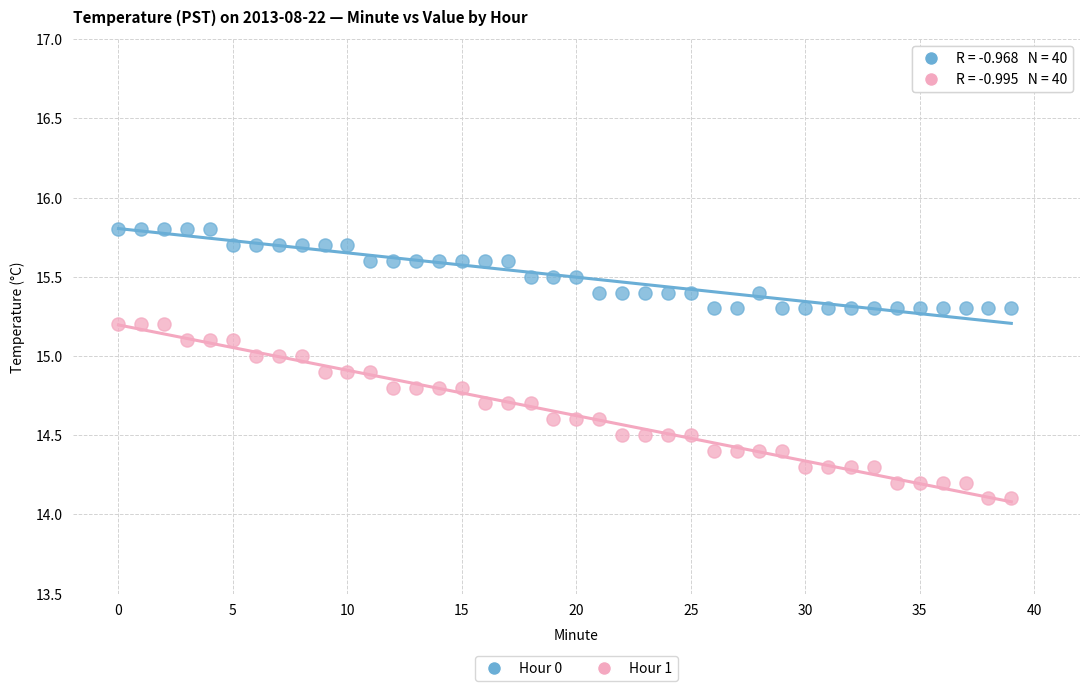

What are all the series names shown in the legend?

Hour 0, Hour 1